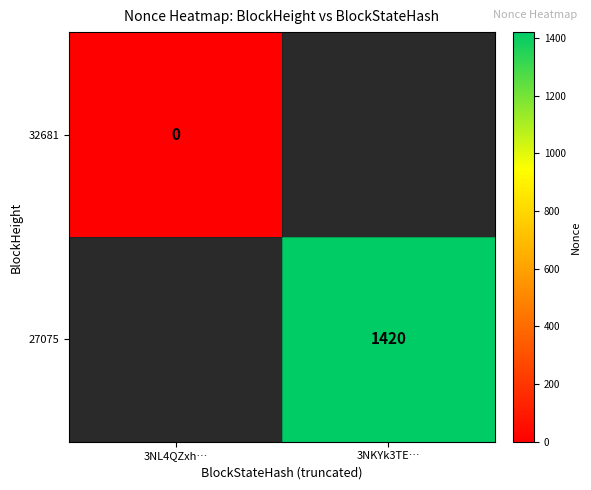

Which series has the widest spread of values?

32681